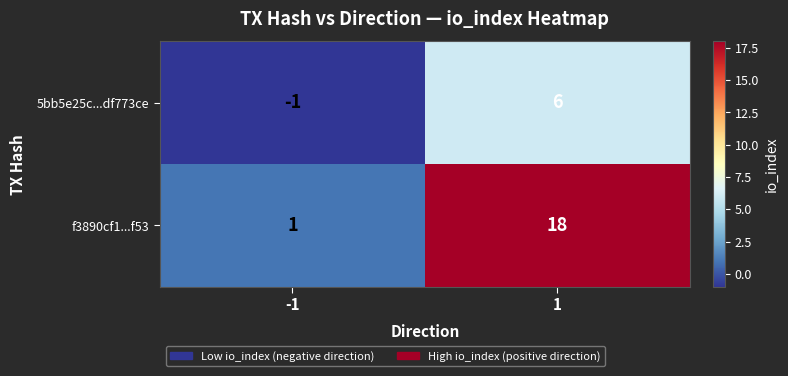

The f3890cf1...f53 series shows 25 at 1. True or false?

False